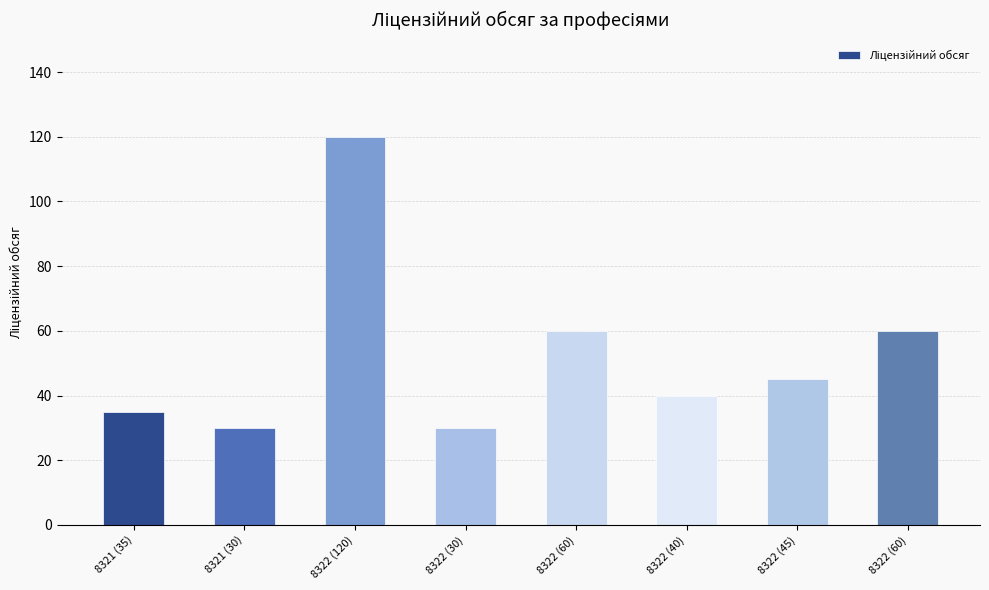

Read the value at 8322 (45), to the nearest 10.

40